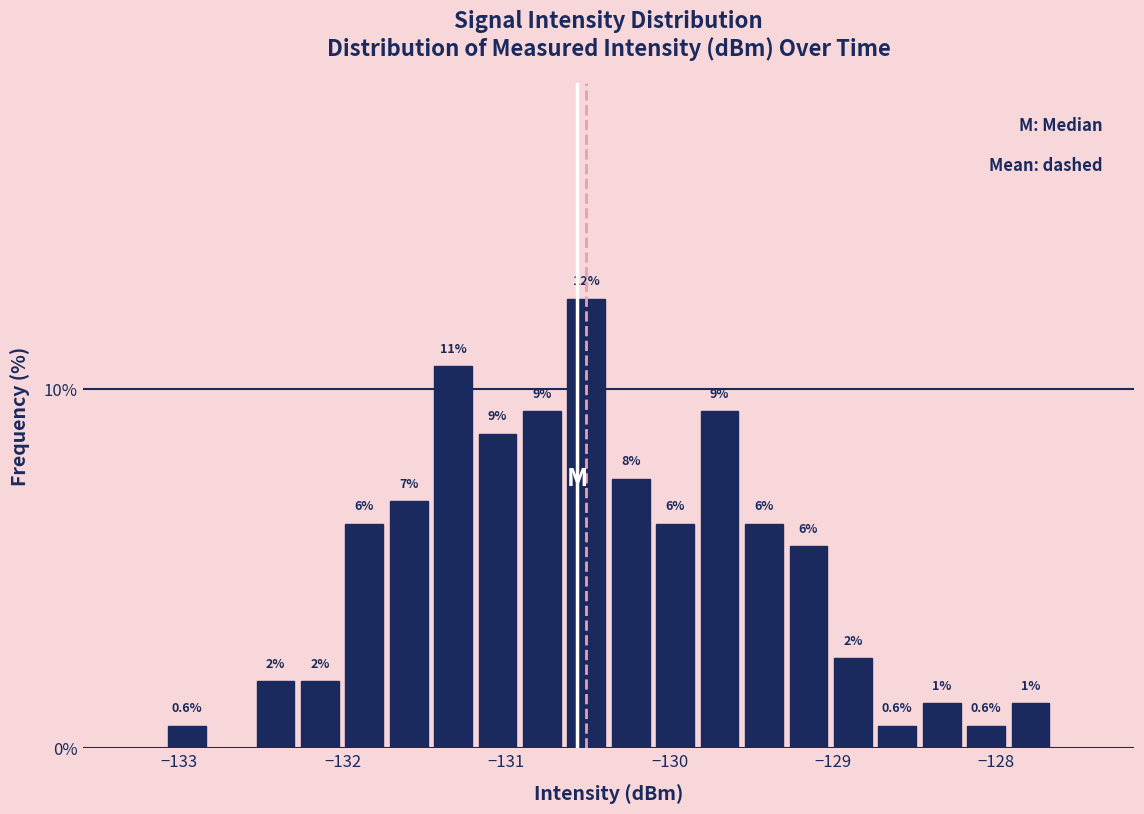

Read against the x-axis, roughly where is the centre of the tallest bar?

-130.5